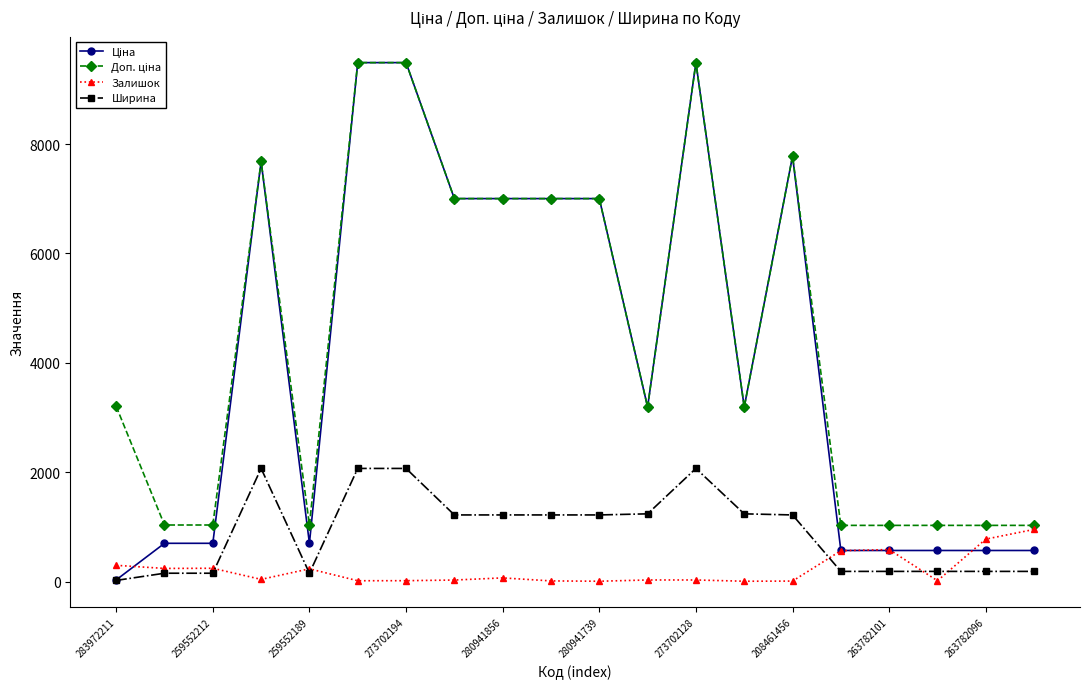

What is the value of the Ширина point at the 17th from the left?

188.0